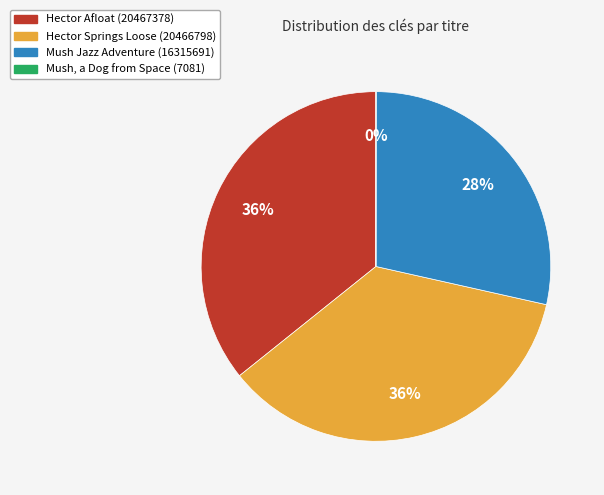

Does Hector Springs Loose (20466798) account for over 50% of the chart?

No